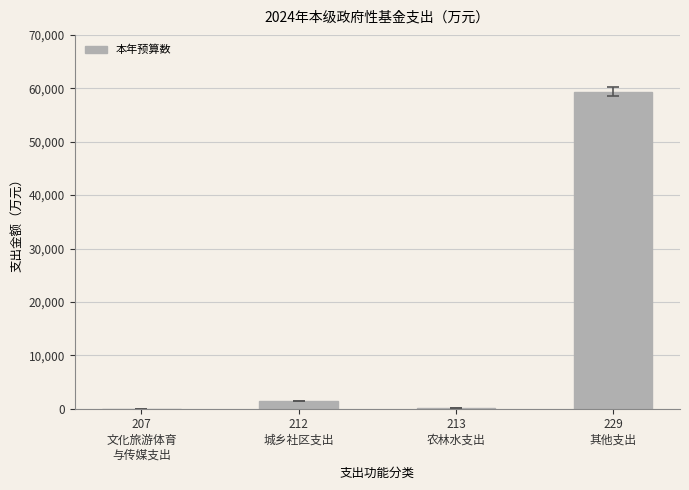

Which has a higher value, 229
其他支出 or 213
农林水支出?

229
其他支出